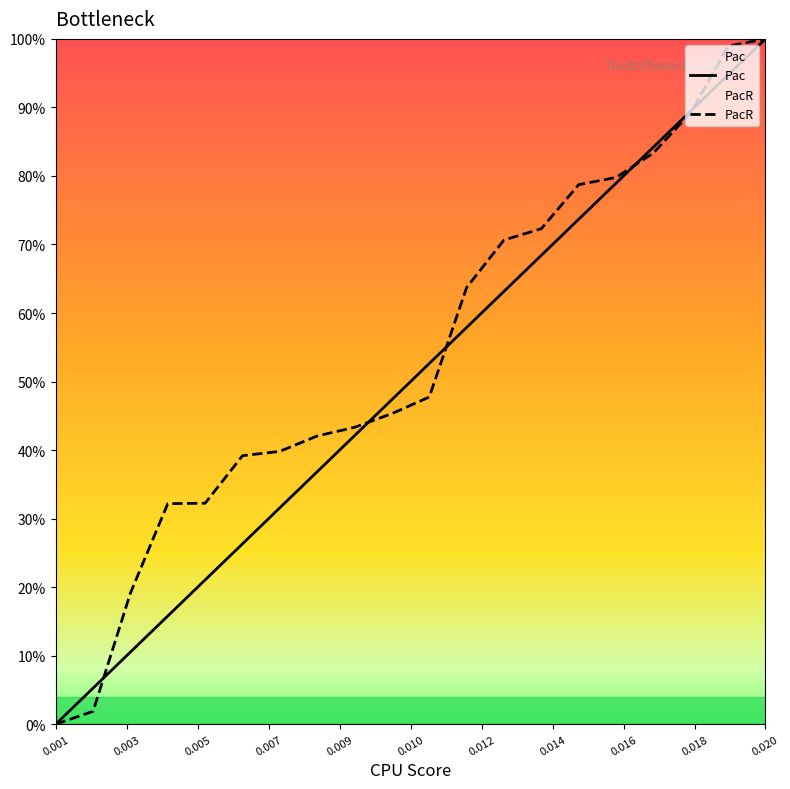

Reading left to right, list all the values displayed in this chart.

Pac: 0.0	0.1	0.1	0.2	0.2	0.3	0.3	0.4	0.4	0.5	0.5	0.6	0.6	0.7	0.7	0.8	0.8	0.9	0.9	1.0
PacR: 0.0	0.0	0.2	0.3	0.3	0.4	0.4	0.4	0.4	0.5	0.5	0.6	0.7	0.7	0.8	0.8	0.8	0.9	1.0	1.0